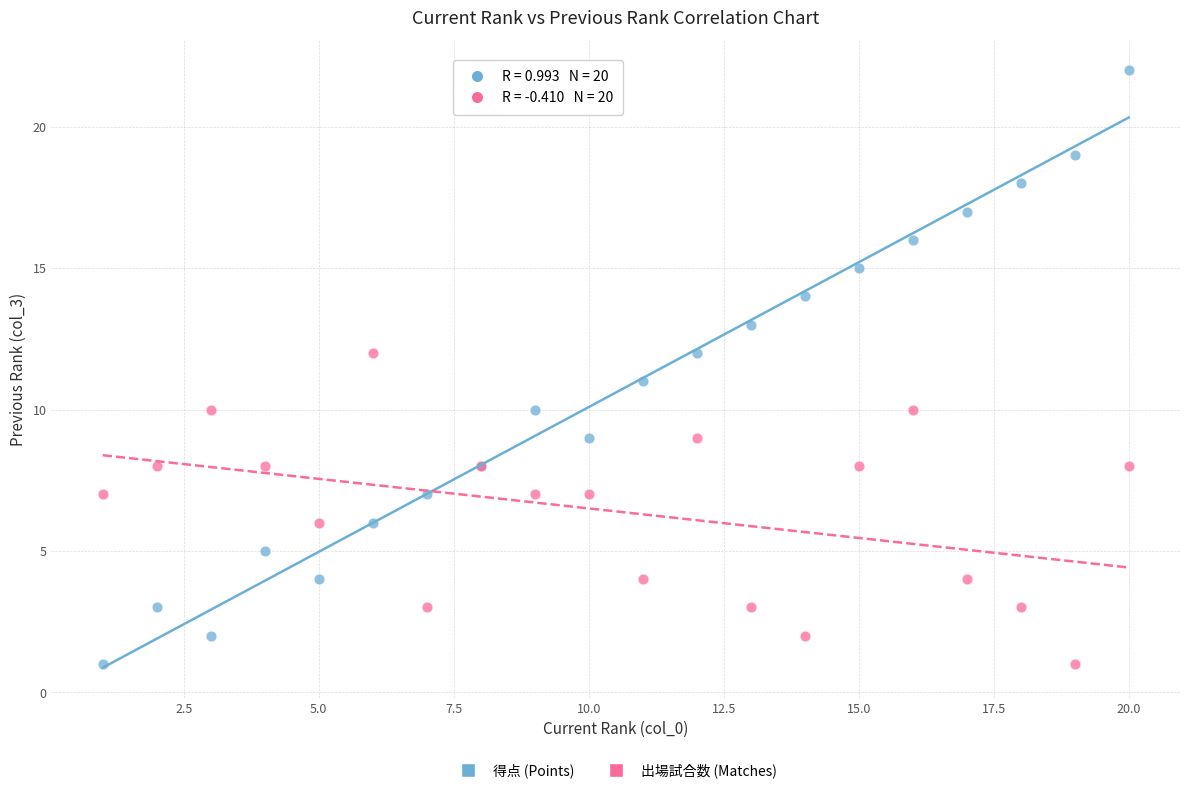

Which series has the widest spread of Y values?

得点 (Points)